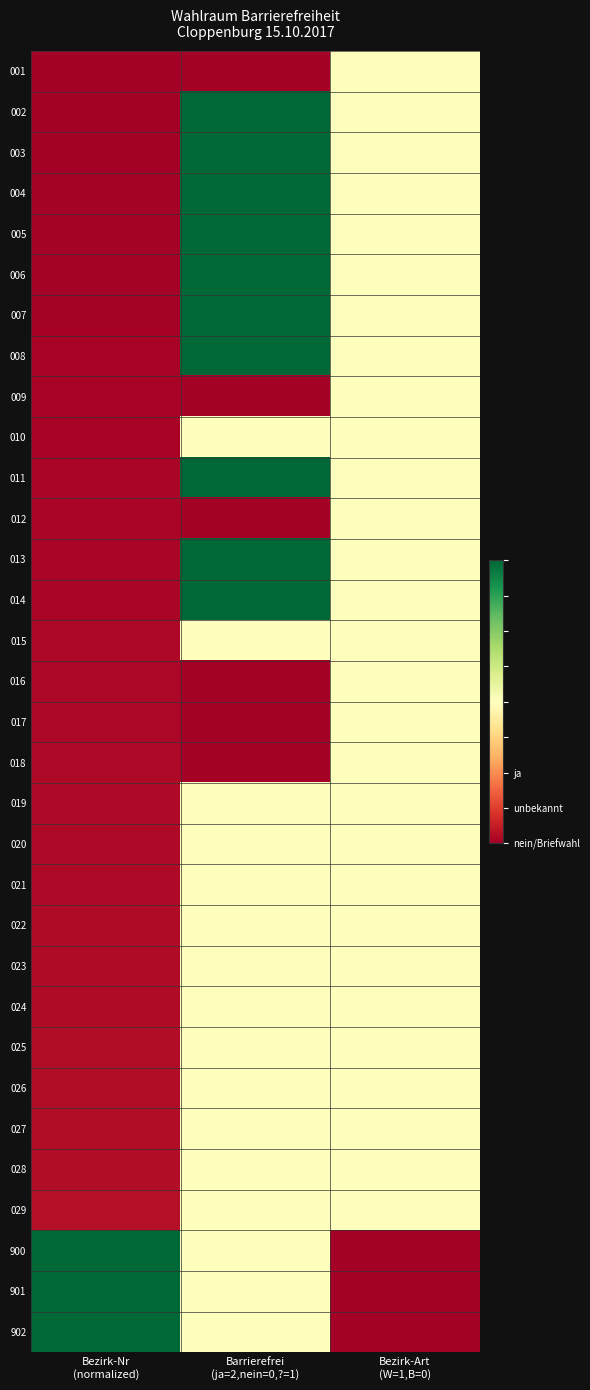

List the series in order of their peak value, highest first.

002, 003, 004, 005, 006, 007, 008, 011, 013, 014, 902, 901, 900, 001, 009, 010, 012, 015, 016, 017, 018, 019, 020, 021, 022, 023, 024, 025, 026, 027, 028, 029